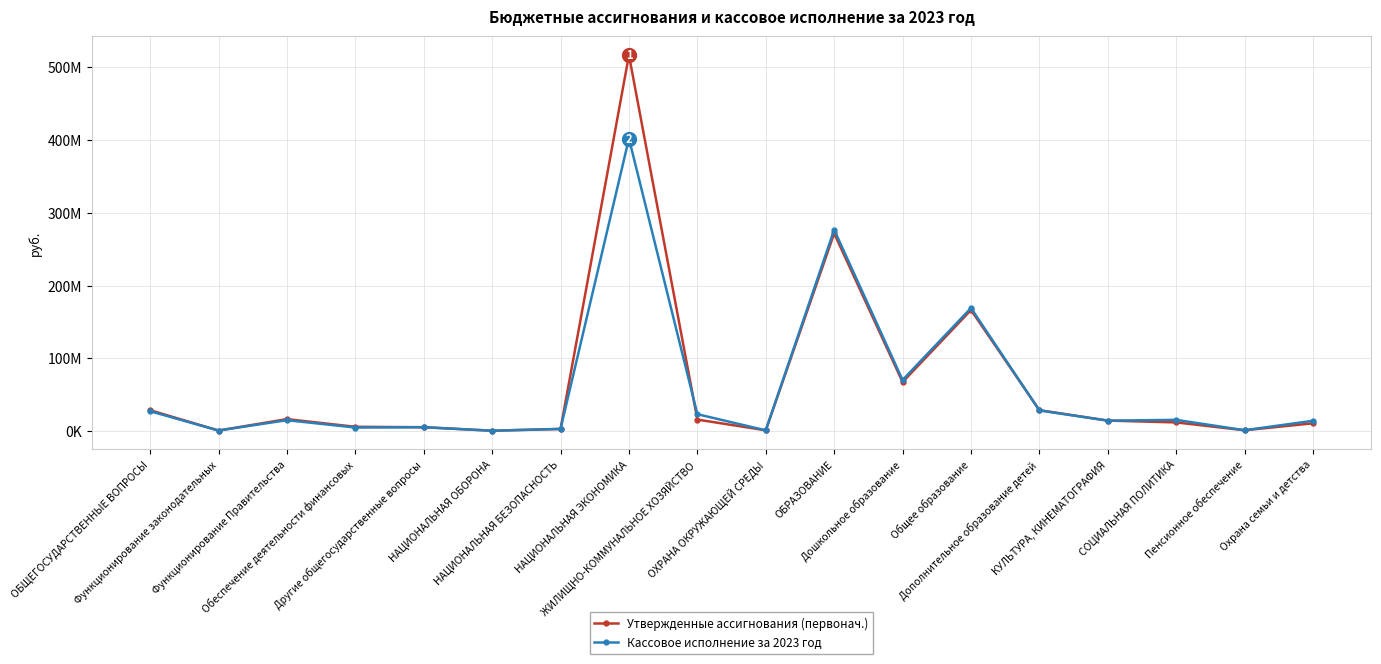

Reading right to left, what are all the values shown in this chart?

Утвержденные ассигнования (первонач.): 10757699.4	1176688.0	11963387.4	14484385.8	28800170.0	166398507.4	67411117.3	271701080.4	1103985.0	15869564.9	516556182.7	2963936.0	574745.0	5359554.0	5956988.0	16499892.9	822878.0	28740331.9
Кассовое исполнение за 2023 год: 14243298.2	1230453.4	15480751.6	14394023.4	28393835.1	169058450.2	70239174.1	276604012.5	1103920.5	23269364.2	402018496.9	3081905.8	574745.0	5394984.5	4943149.3	15055944.5	817189.3	27362286.7